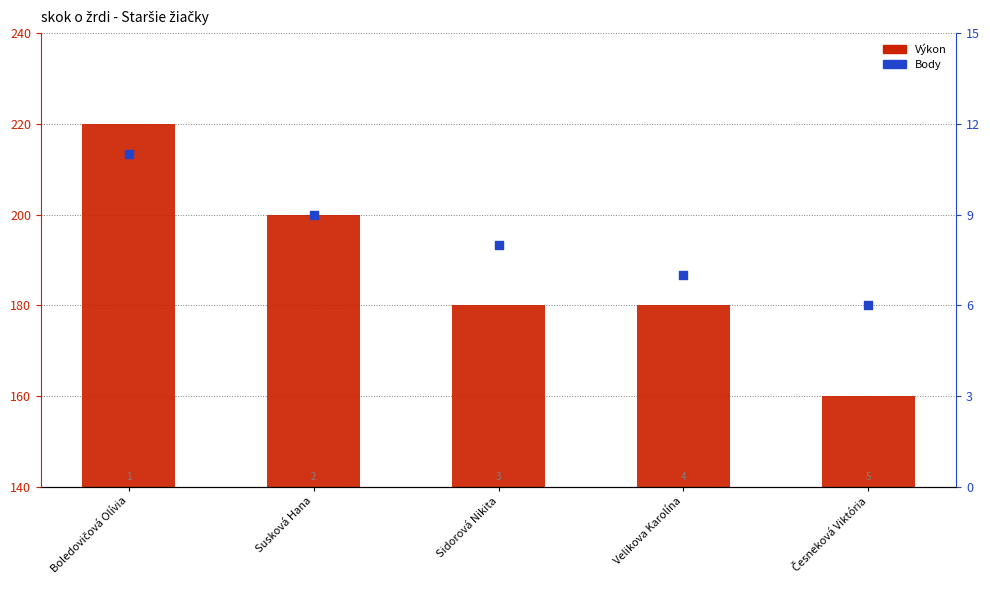

Is the value of Body at Susková Hana greater than the value of Výkon at Boledovičová Olívia?

No